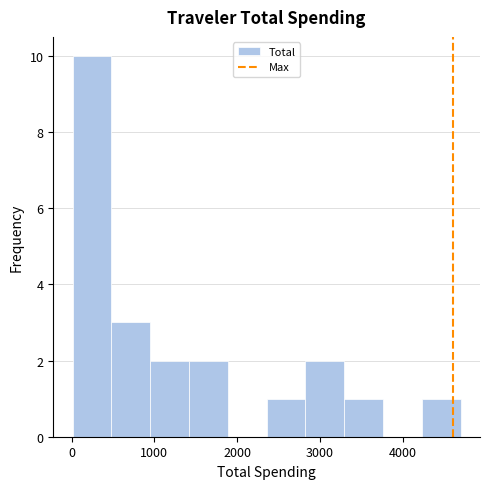

How tall is the bar that spans 500 to 1000 on the x-axis? Neither the bar edges nor the heights are printed on the chart, so give them approximately, as read against the axes.

3